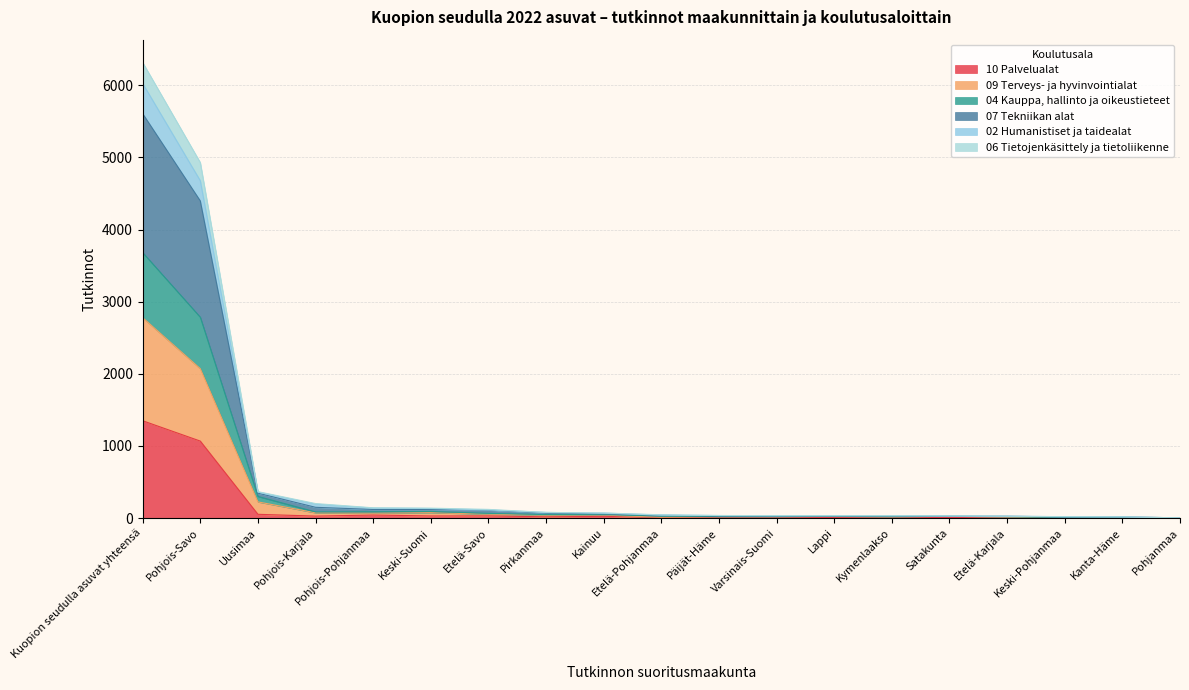

Is the value of 06 Tietojenkäsittely ja tietoliikenne at Pohjanmaa greater than the value of 10 Palvelualat at Etelä-Karjala?

No